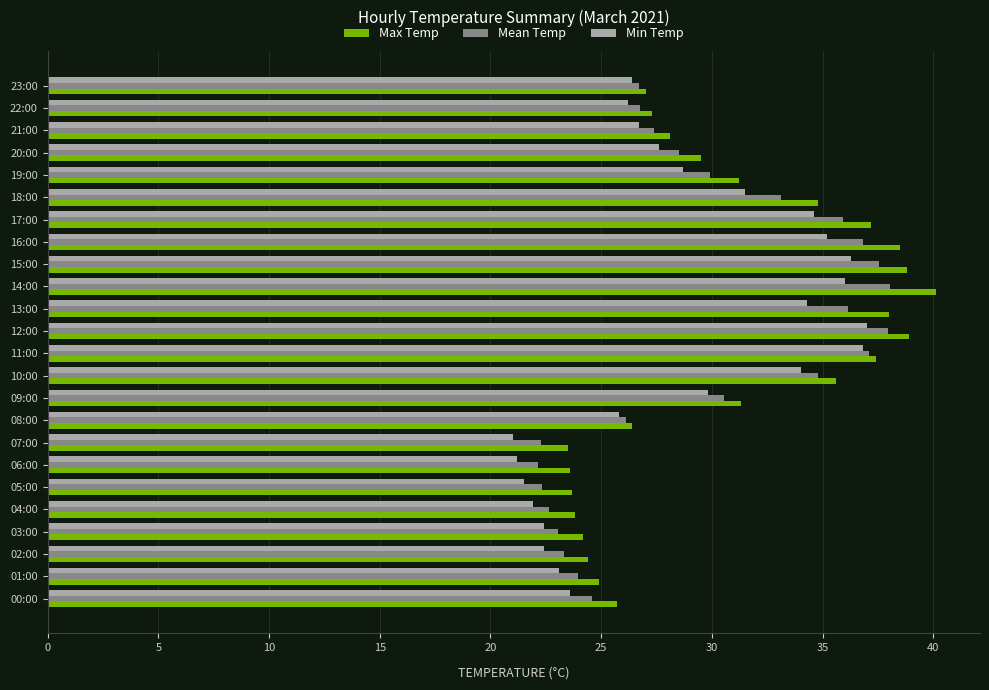

What is the difference between the maximum and minimum values in the Mean Temp series?

15.9